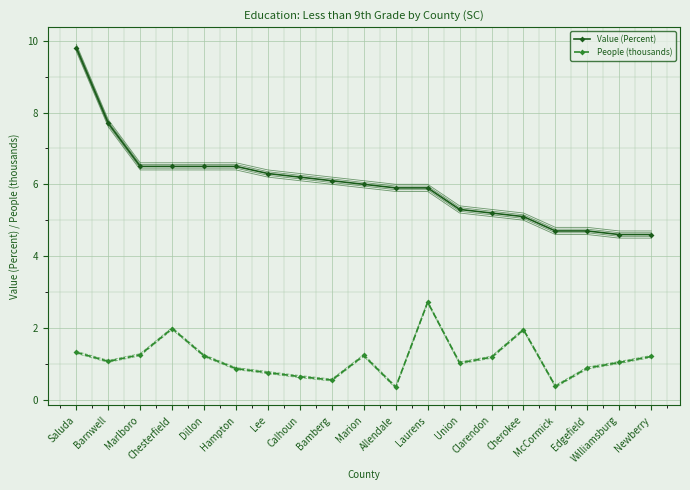

At which category is the sum across all series the highest?

Saluda